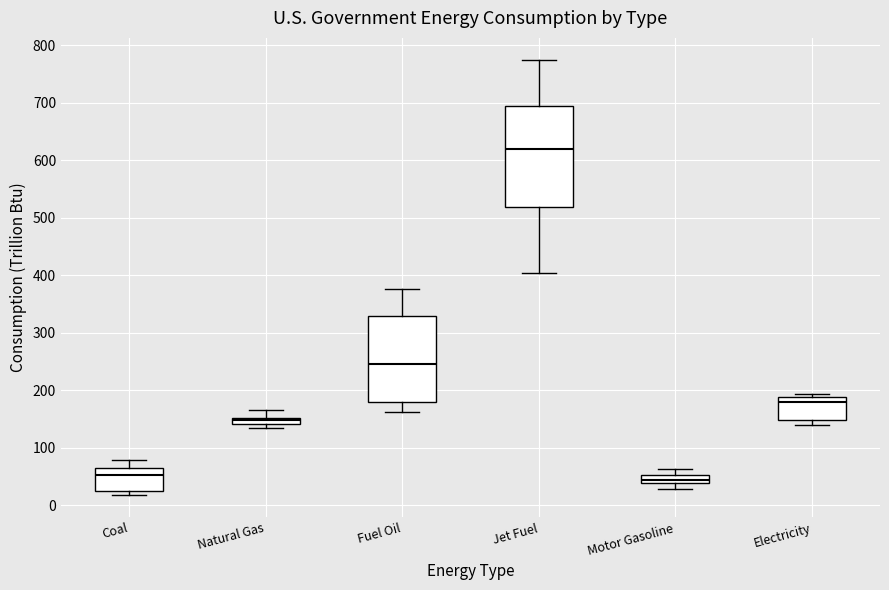

Which box has the highest median line?

Jet Fuel